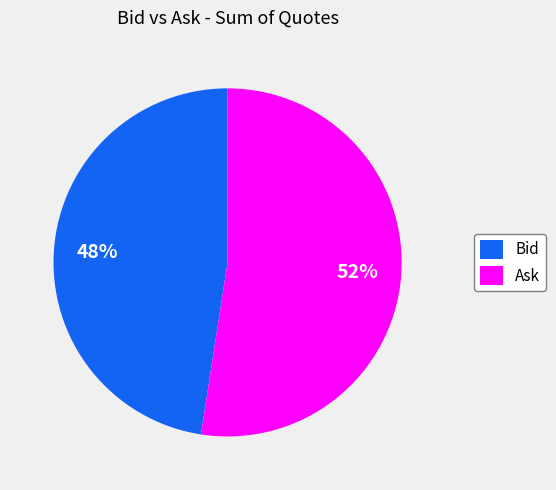

The Ask slice represents 67% of the pie. True or false?

False